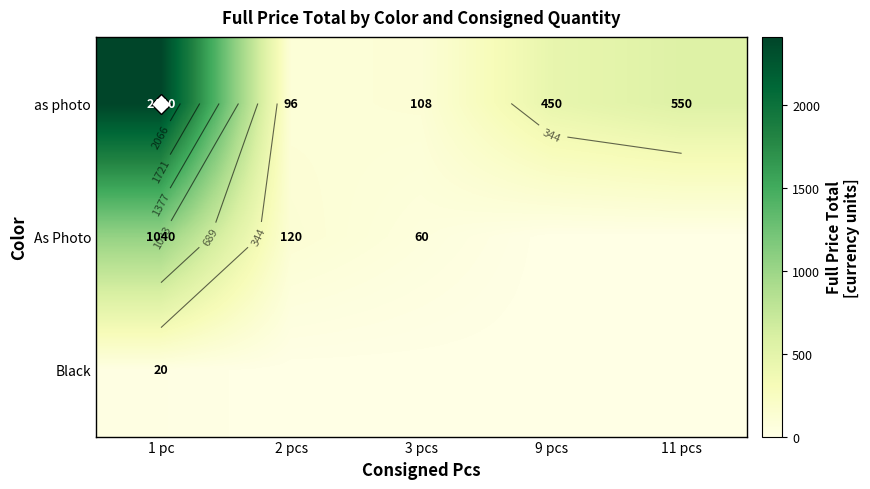

Rank the series at 9 pcs from lowest to highest value.

As Photo, Black, as photo